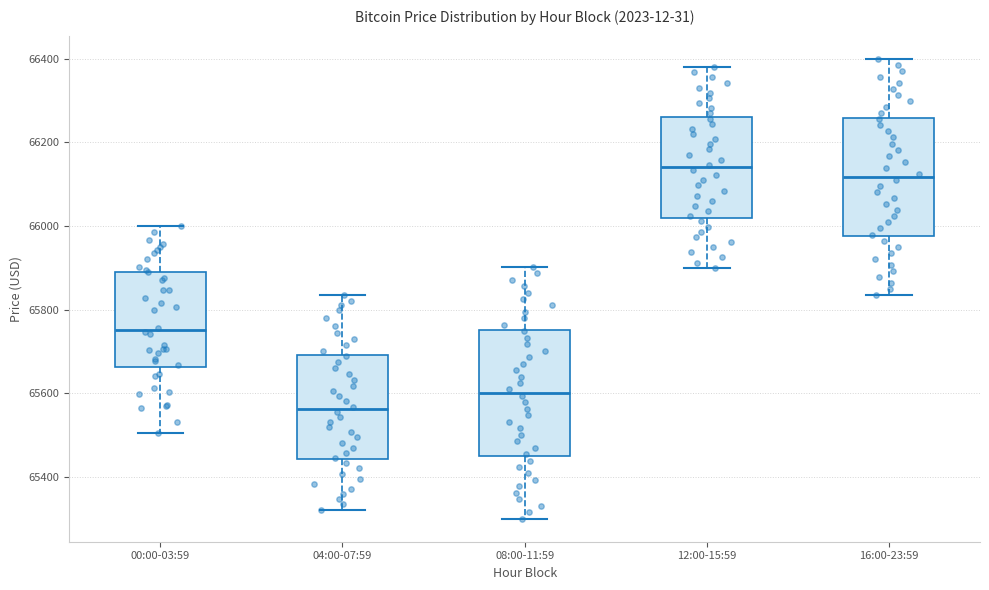

Which box has the highest median line?

12:00-15:59